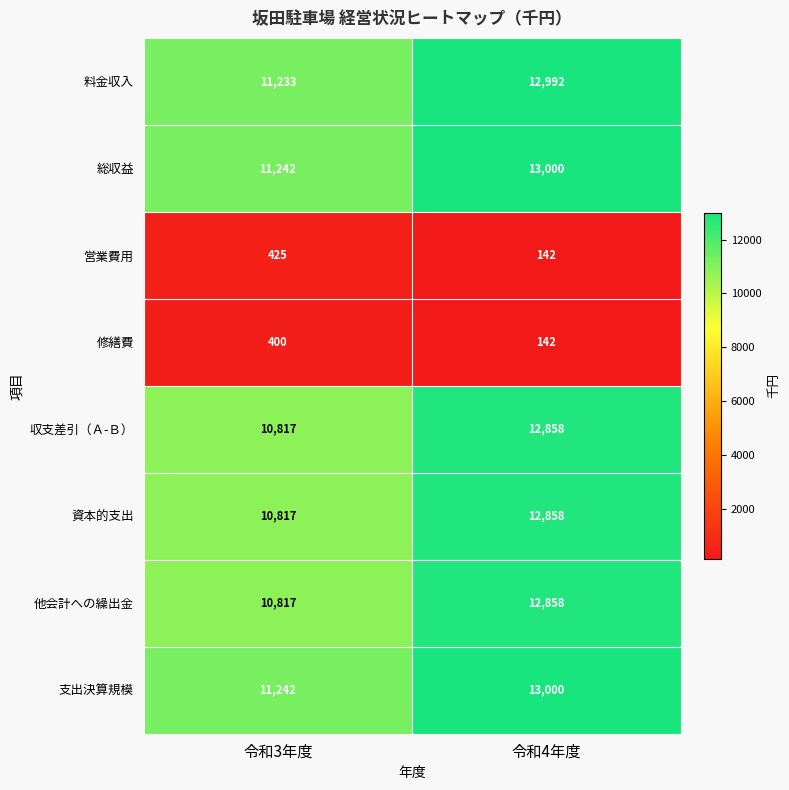

The value of 収支差引（Ａ-Ｂ） at 令和3年度 is 6512. True or false?

False